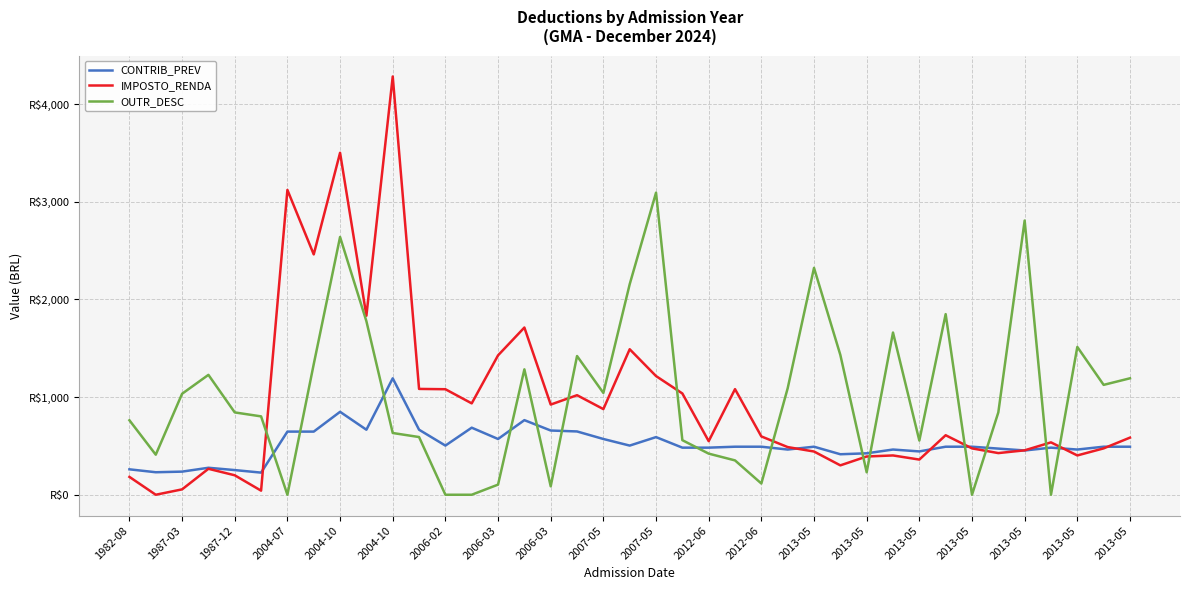

At how many categories does at least one series exceed 2737?

5